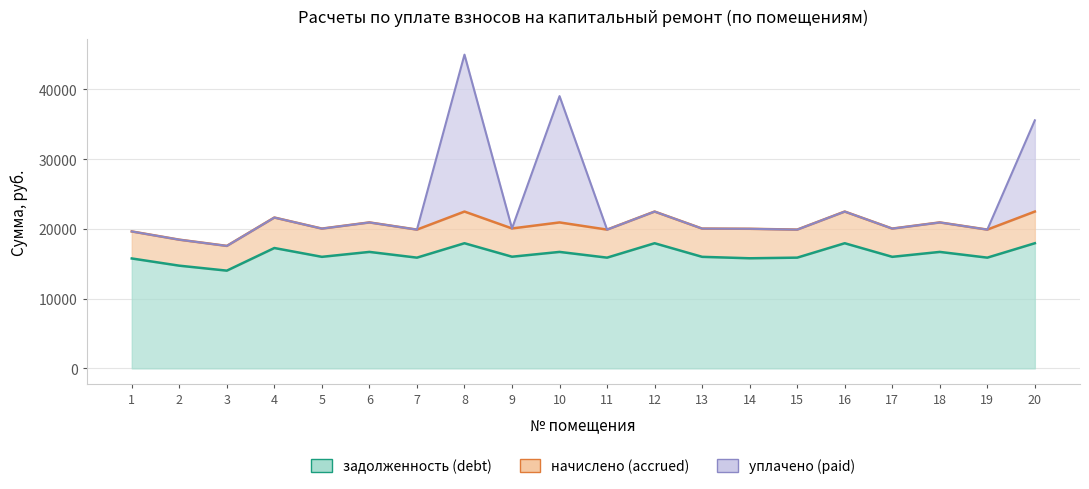

What are all the series names shown in the legend?

задолженность (debt), начислено (accrued), уплачено (paid)